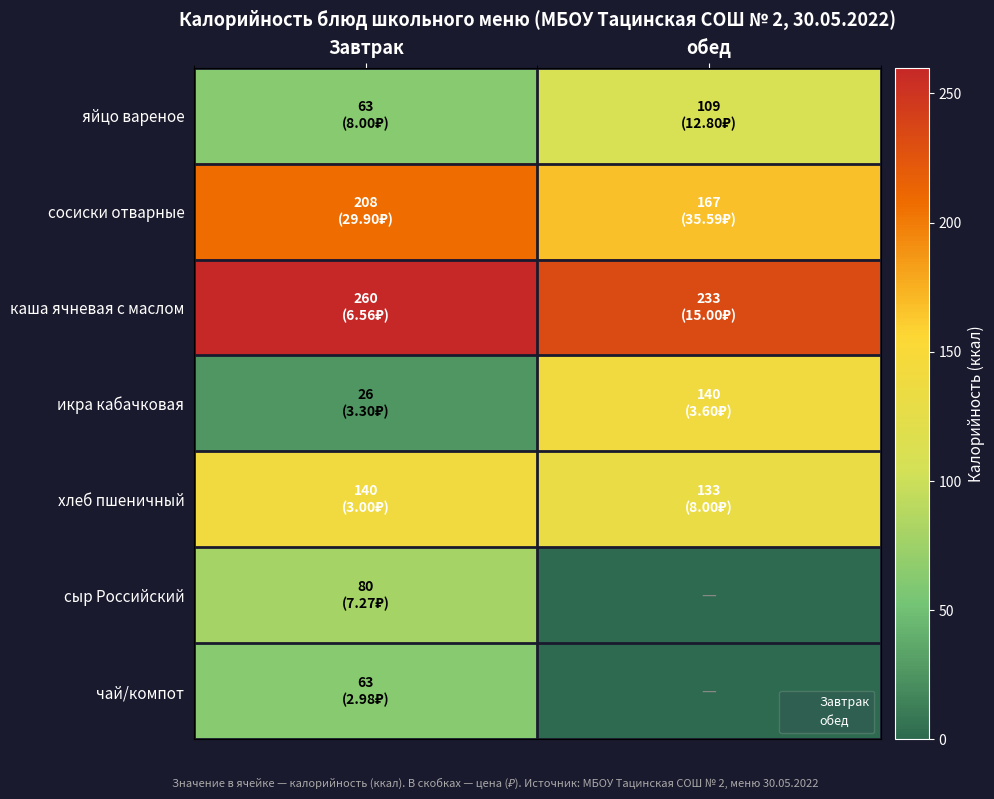

What is the total value across all series at обед?

782.0